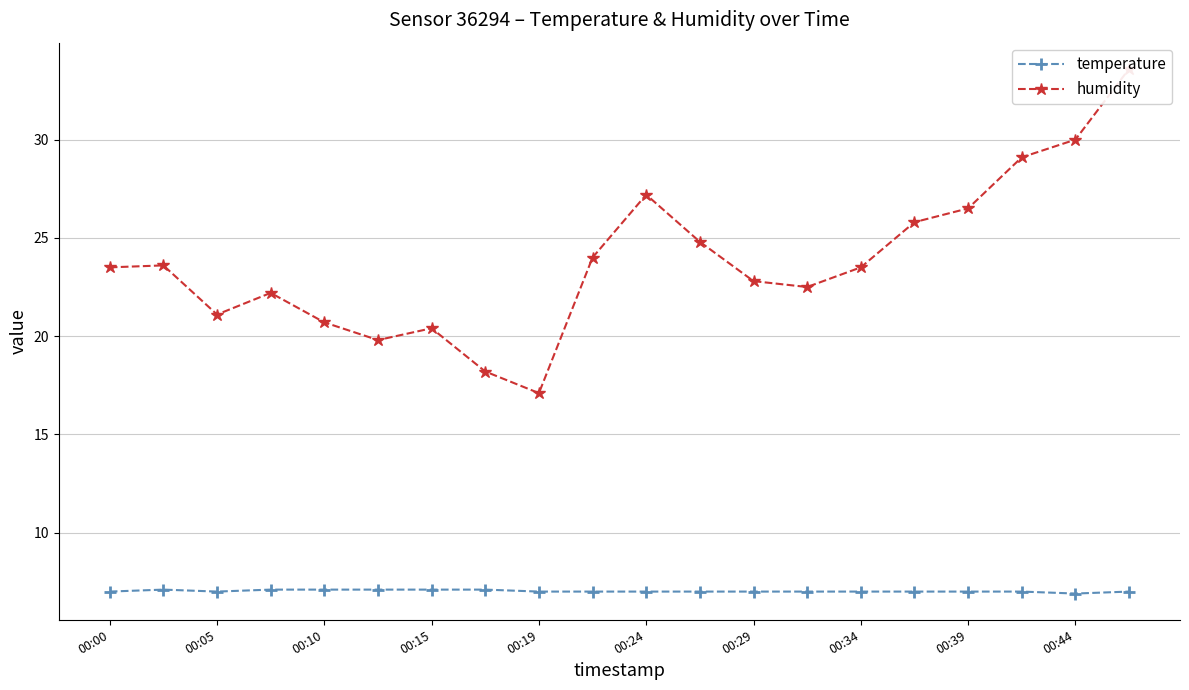

Which series has the widest spread of values?

humidity